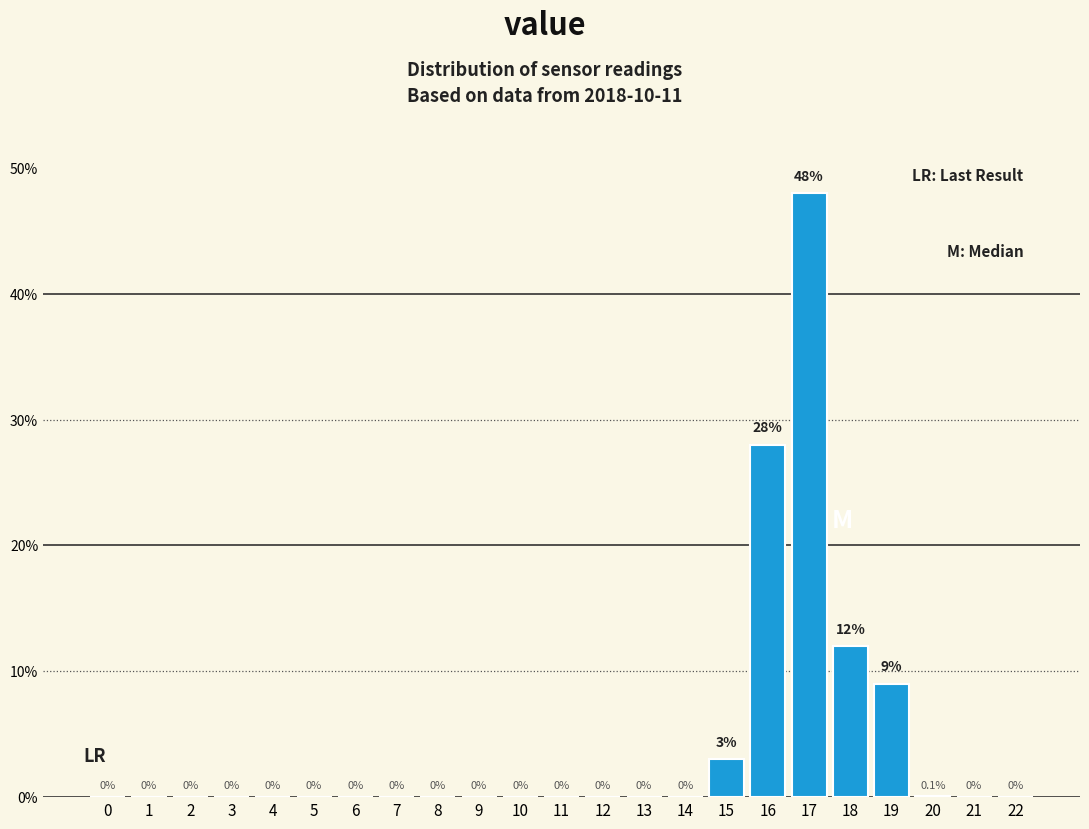

Reading right to left, what are all the values shown in this chart?

22=0.0	21=0.0	20=0.1	19=9.0	18=12.0	17=48.0	16=28.0	15=3.0	14=0.0	13=0.0	12=0.0	11=0.0	10=0.0	9=0.0	8=0.0	7=0.0	6=0.0	5=0.0	4=0.0	3=0.0	2=0.0	1=0.0	0=0.0